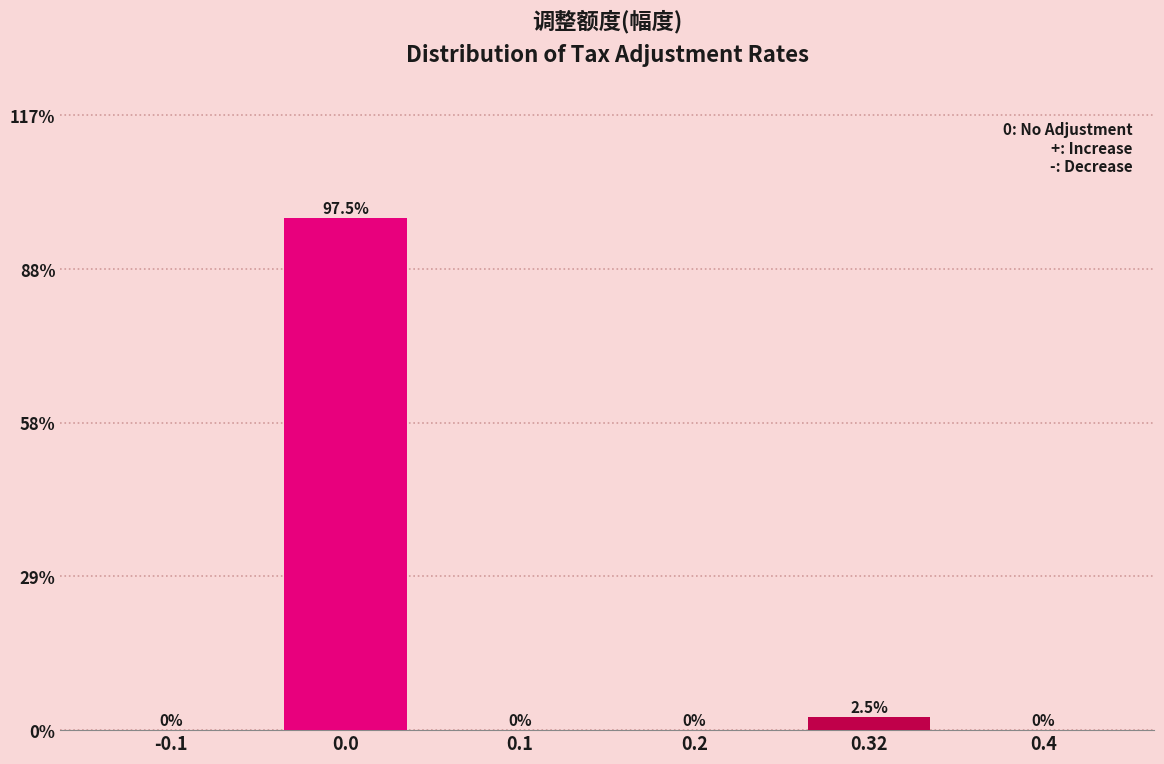

Reading left to right, transcribe all the data shown in this chart.

-0.1=0.0	0.0=97.5	0.1=0.0	0.2=0.0	0.32=2.5	0.4=0.0